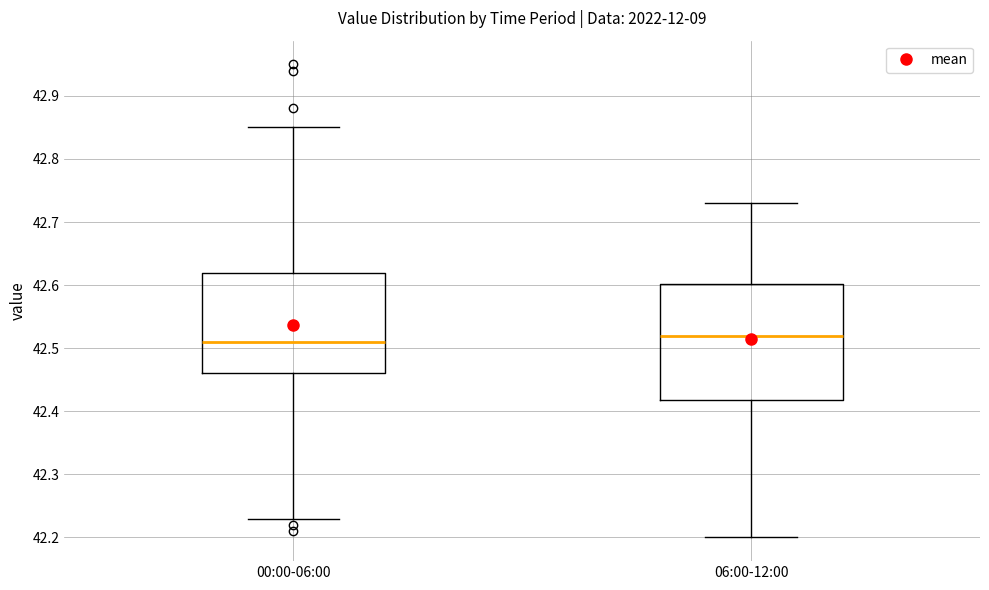

Where does the lower whisker of the box for 06:00-12:00 end on the y-axis? The values are not printed on the chart, so give them approximately, as read against the axis.

42.20